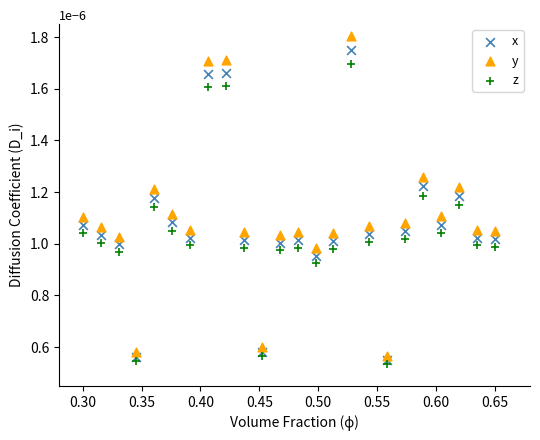

What are all the series names shown in the legend?

x, y, z